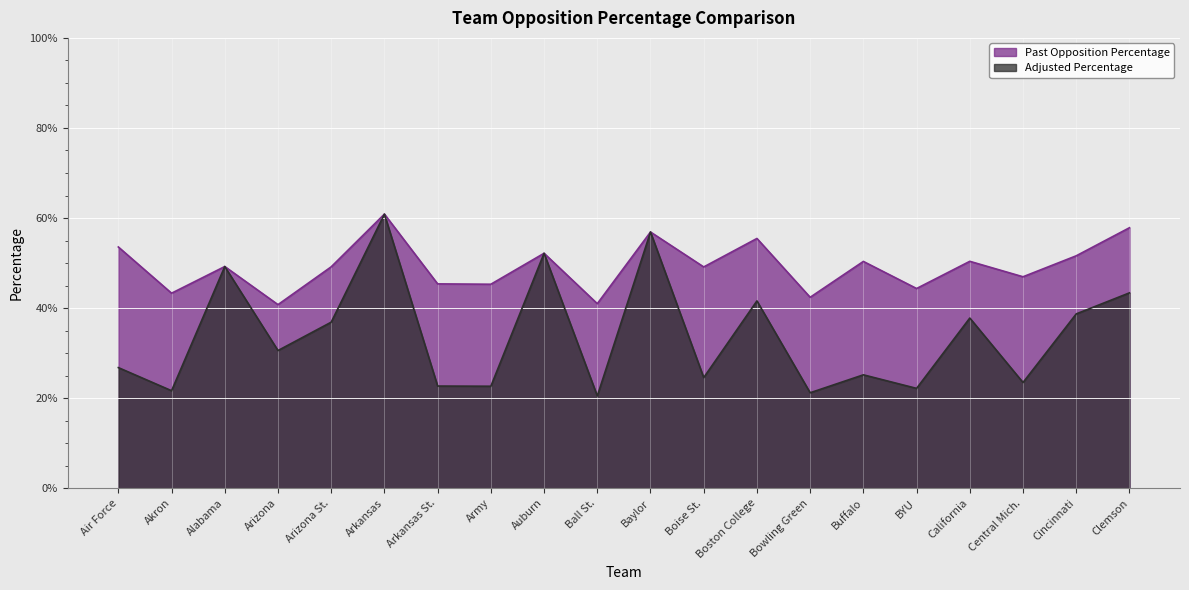

Does the chart display data point markers on the line(s)?

No